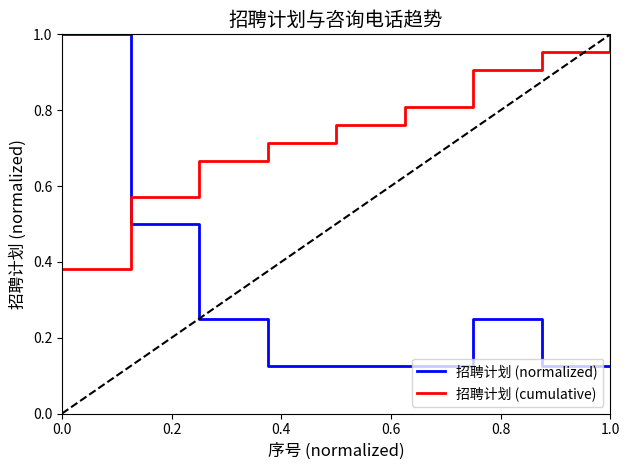

True or false: 招聘计划 (cumulative) has more than 0 interior local peaks.

False